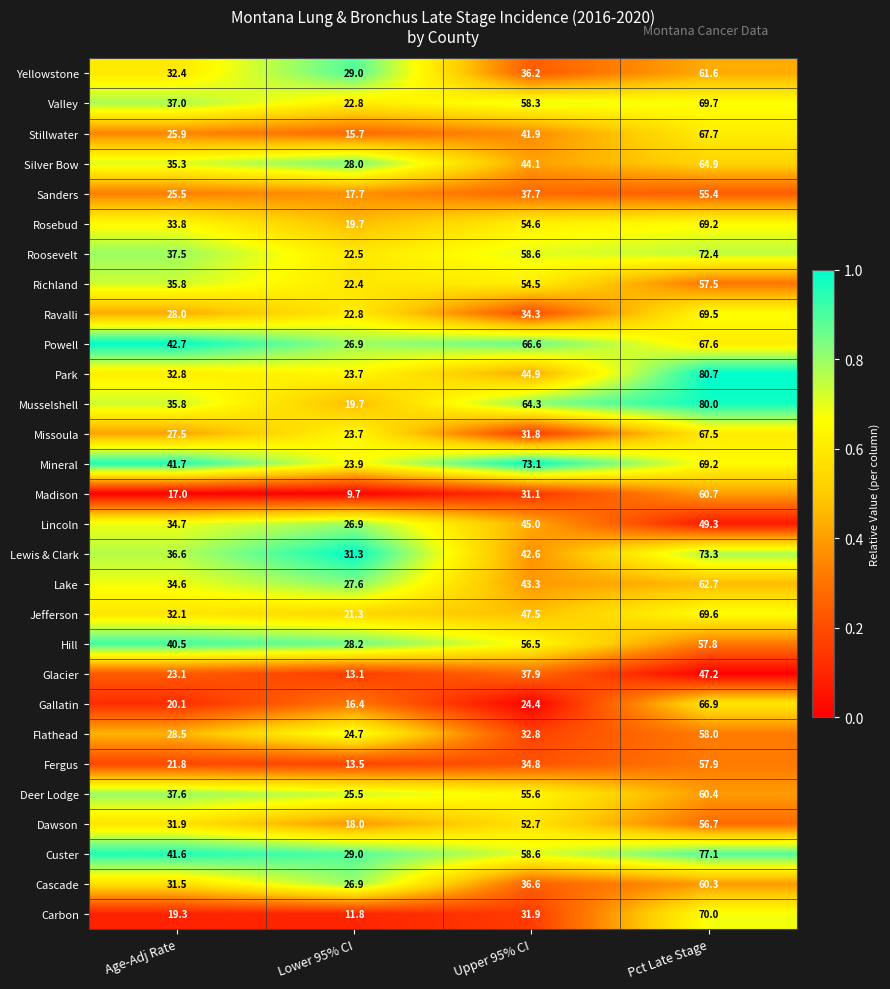

Which series has the largest total across all categories?

Mineral